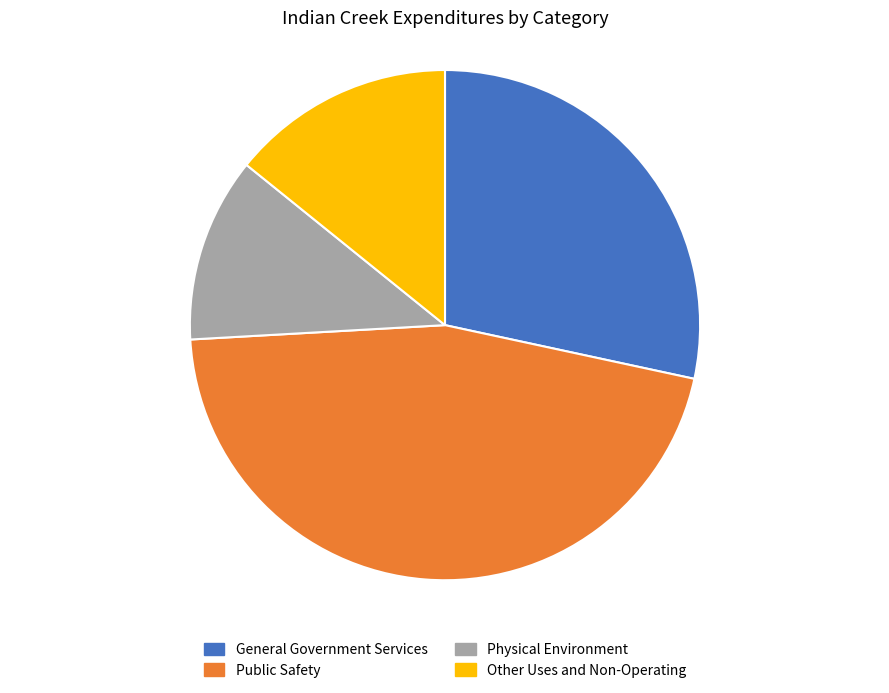

Count the number of slices in the pie.

4